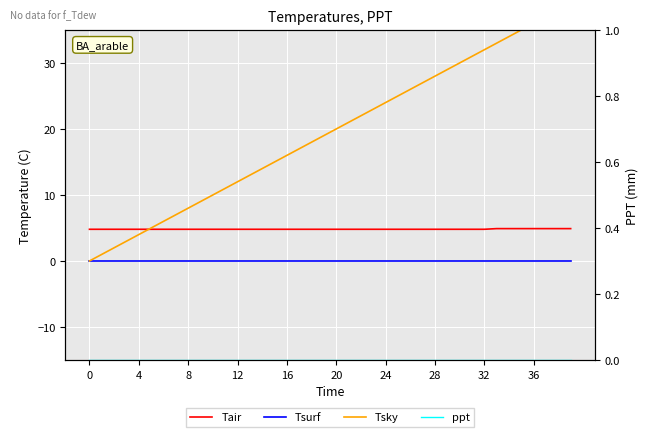

What value does the Tsky series have at 34?

34.0